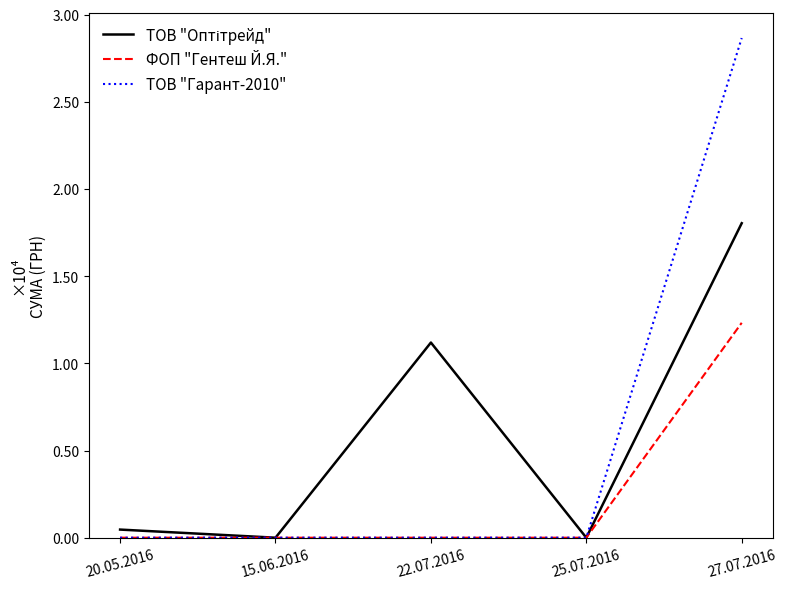

What is the value of the ТОВ "Оптітрейд" point at the 5th from the left?

18040